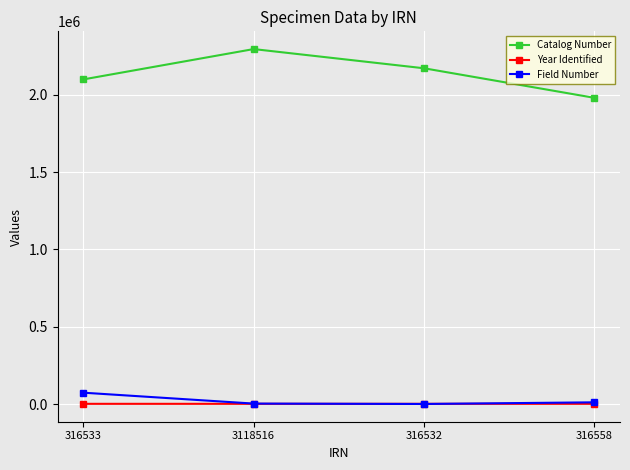

What are all the series names shown in the legend?

Catalog Number, Year Identified, Field Number